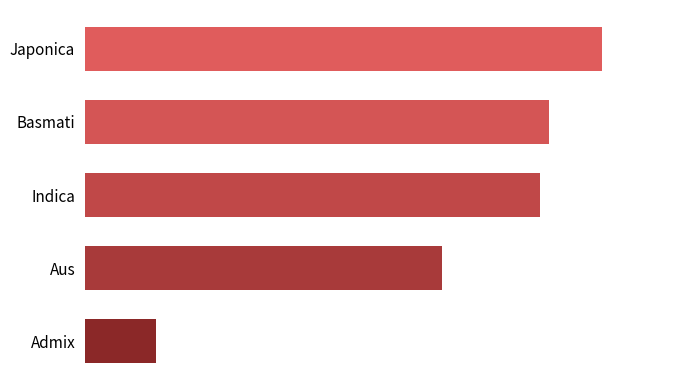

Where is the data nearest to the value 4?

Aus